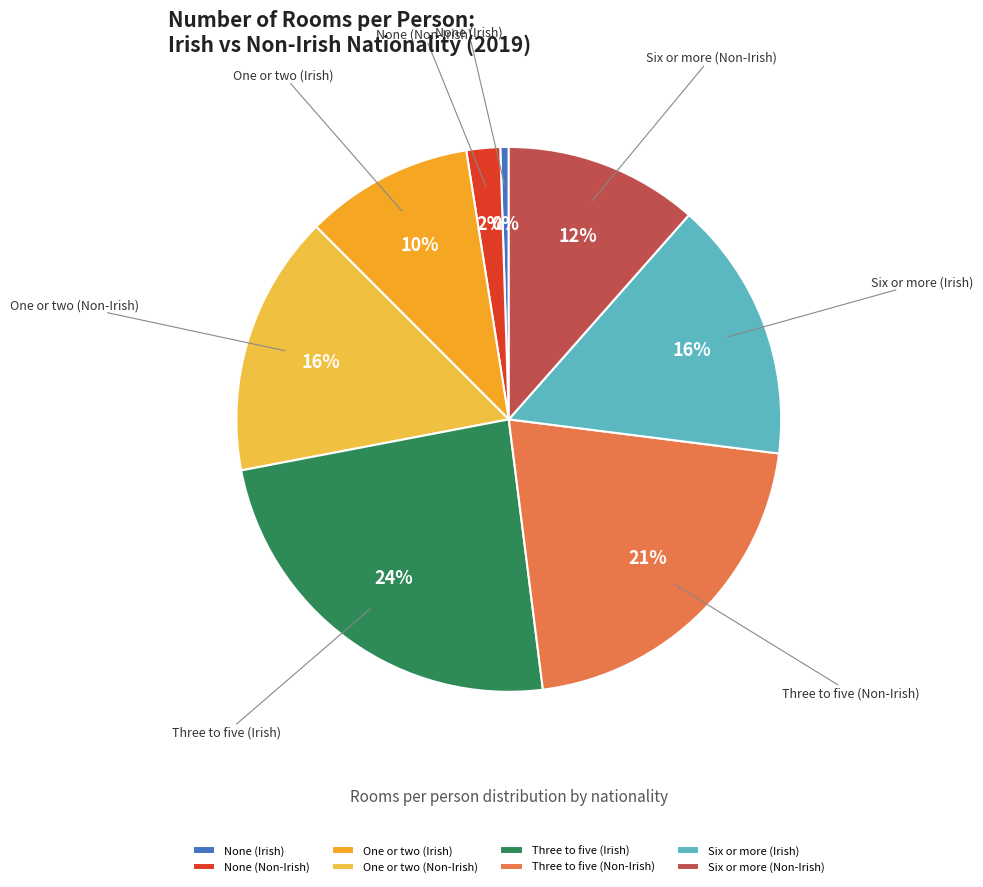

Count the number of slices in the pie.

8